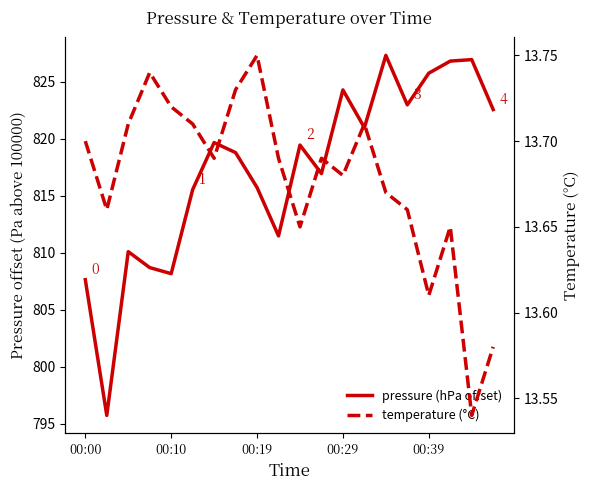

What is the maximum value shown in the chart?

827.3